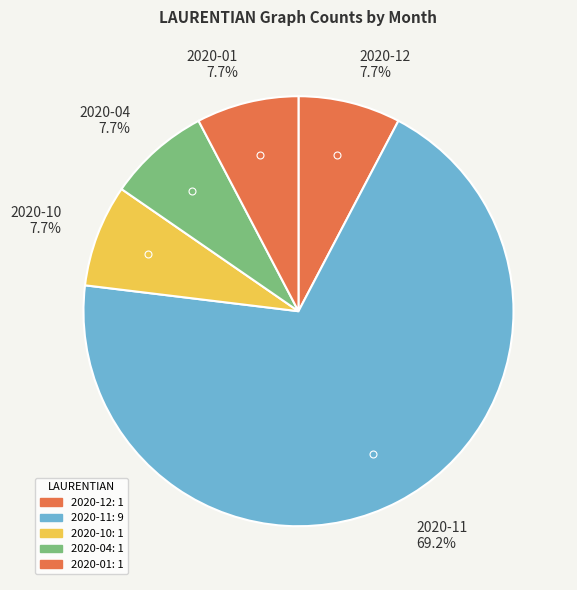

Which has a higher value, 2020-10 7.7% or 2020-11 69.2%?

2020-11 69.2%